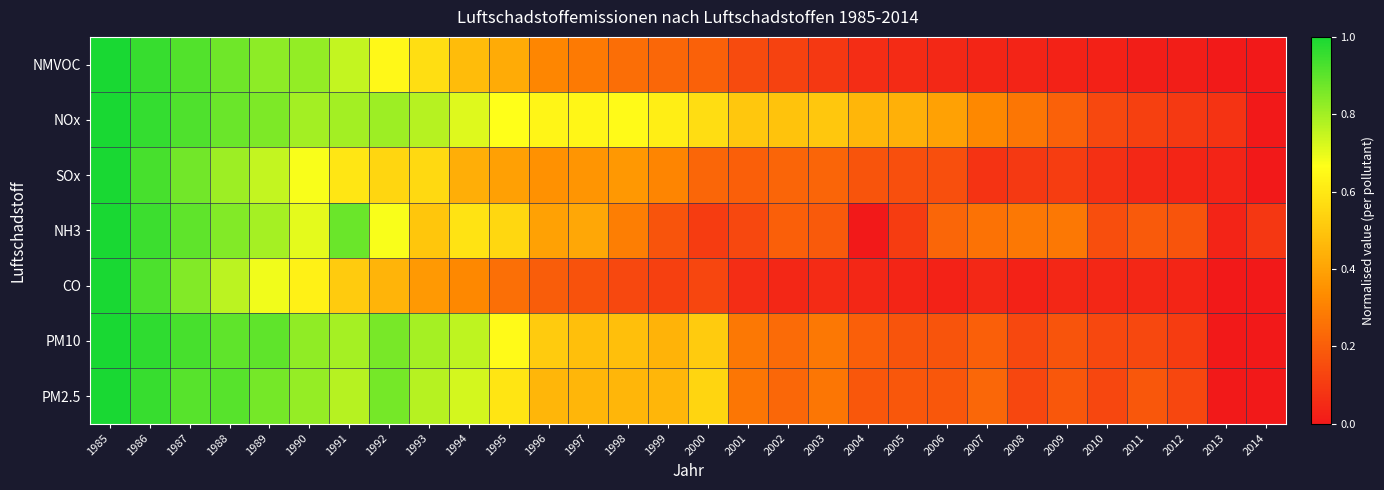

Reading left to right, what are all the values shown in this chart?

NMVOC: 1985=1.0	1986=1.0	1987=0.9	1988=0.9	1989=0.8	1990=0.8	1991=0.8	1992=0.6	1993=0.6	1994=0.5	1995=0.4	1996=0.3	1997=0.3	1998=0.2	1999=0.2	2000=0.2	2001=0.1	2002=0.1	2003=0.1	2004=0.1	2005=0.1	2006=0.0	2007=0.0	2008=0.0	2009=0.0	2010=0.0	2011=0.0	2012=0.0	2013=0.0	2014=0.0
NOx: 1985=1.0	1986=1.0	1987=0.9	1988=0.9	1989=0.9	1990=0.8	1991=0.8	1992=0.8	1993=0.8	1994=0.7	1995=0.7	1996=0.6	1997=0.6	1998=0.7	1999=0.6	2000=0.6	2001=0.5	2002=0.5	2003=0.5	2004=0.5	2005=0.4	2006=0.4	2007=0.3	2008=0.3	2009=0.2	2010=0.1	2011=0.1	2012=0.1	2013=0.1	2014=0.0
SOx: 1985=1.0	1986=0.9	1987=0.9	1988=0.8	1989=0.8	1990=0.7	1991=0.6	1992=0.6	1993=0.6	1994=0.4	1995=0.4	1996=0.3	1997=0.4	1998=0.4	1999=0.3	2000=0.2	2001=0.2	2002=0.2	2003=0.2	2004=0.2	2005=0.2	2006=0.2	2007=0.1	2008=0.1	2009=0.1	2010=0.1	2011=0.0	2012=0.0	2013=0.0	2014=0.0
NH3: 1985=1.0	1986=0.9	1987=0.9	1988=0.8	1989=0.8	1990=0.7	1991=0.9	1992=0.7	1993=0.5	1994=0.6	1995=0.6	1996=0.4	1997=0.4	1998=0.3	1999=0.2	2000=0.1	2001=0.1	2002=0.2	2003=0.2	2004=0.0	2005=0.1	2006=0.2	2007=0.3	2008=0.3	2009=0.3	2010=0.2	2011=0.2	2012=0.2	2013=0.0	2014=0.1
CO: 1985=1.0	1986=0.9	1987=0.8	1988=0.8	1989=0.7	1990=0.6	1991=0.5	1992=0.5	1993=0.4	1994=0.3	1995=0.3	1996=0.2	1997=0.2	1998=0.1	1999=0.1	2000=0.1	2001=0.1	2002=0.0	2003=0.1	2004=0.0	2005=0.0	2006=0.0	2007=0.0	2008=0.0	2009=0.0	2010=0.0	2011=0.0	2012=0.0	2013=0.0	2014=0.0
PM10: 1985=1.0	1986=1.0	1987=0.9	1988=0.9	1989=0.9	1990=0.8	1991=0.8	1992=0.9	1993=0.8	1994=0.8	1995=0.7	1996=0.5	1997=0.5	1998=0.5	1999=0.4	2000=0.5	2001=0.3	2002=0.2	2003=0.3	2004=0.2	2005=0.2	2006=0.2	2007=0.2	2008=0.1	2009=0.2	2010=0.1	2011=0.1	2012=0.1	2013=0.0	2014=0.0
PM2.5: 1985=1.0	1986=1.0	1987=0.9	1988=0.9	1989=0.9	1990=0.8	1991=0.8	1992=0.9	1993=0.8	1994=0.7	1995=0.6	1996=0.5	1997=0.5	1998=0.5	1999=0.5	2000=0.5	2001=0.3	2002=0.2	2003=0.3	2004=0.2	2005=0.2	2006=0.2	2007=0.2	2008=0.1	2009=0.2	2010=0.1	2011=0.2	2012=0.1	2013=0.0	2014=0.0